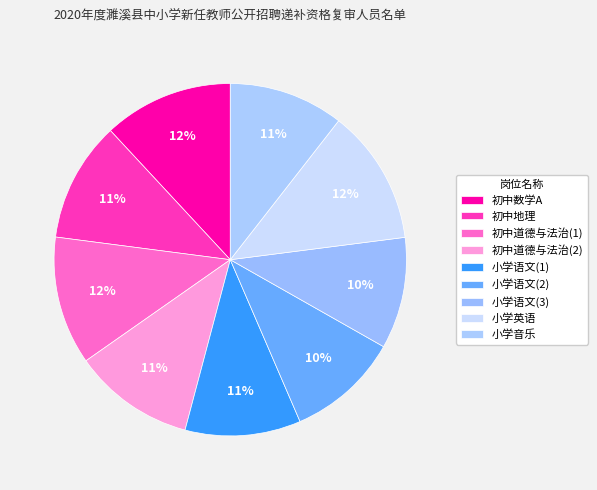

How many slices are in this pie chart?

9